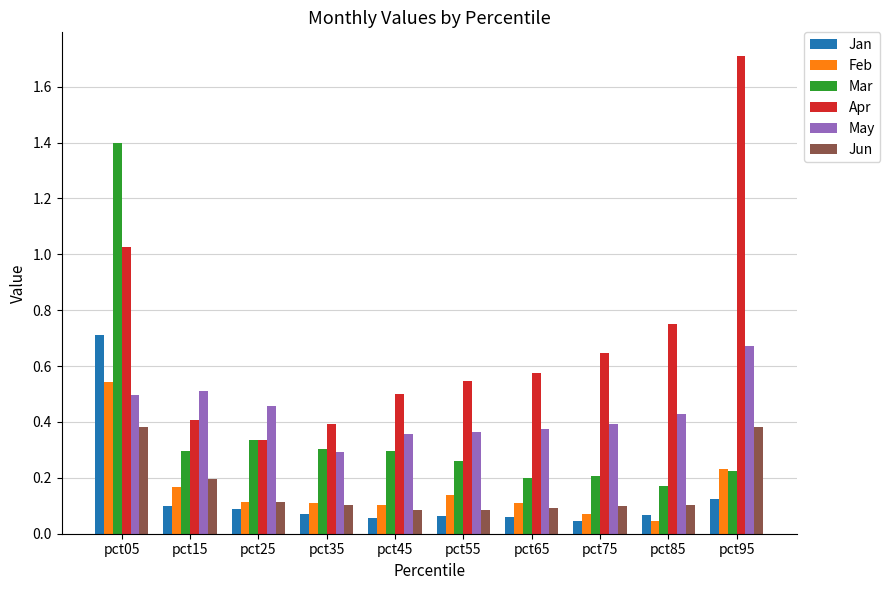

Where is Apr nearest to the value 1?

pct05